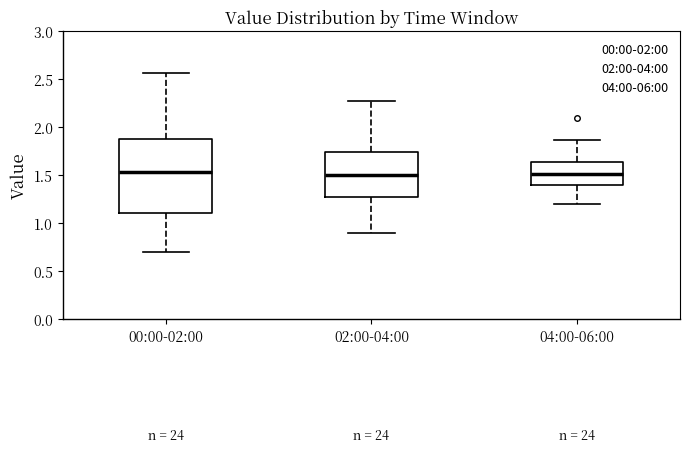

Reading left to right, transcribe this box plot: for each box, give where its median line is, the range the box spans, and where its two whiskers end, as read against the y-axis. The values are not printed on the chart, so give them approximately, as read against the axis.

00:00-02:00: median 1.55, box 1.10 to 1.90, whiskers 0.70 to 2.55
02:00-04:00: median 1.50, box 1.25 to 1.75, whiskers 0.90 to 2.25
04:00-06:00: median 1.50, box 1.40 to 1.65, whiskers 1.20 to 1.85